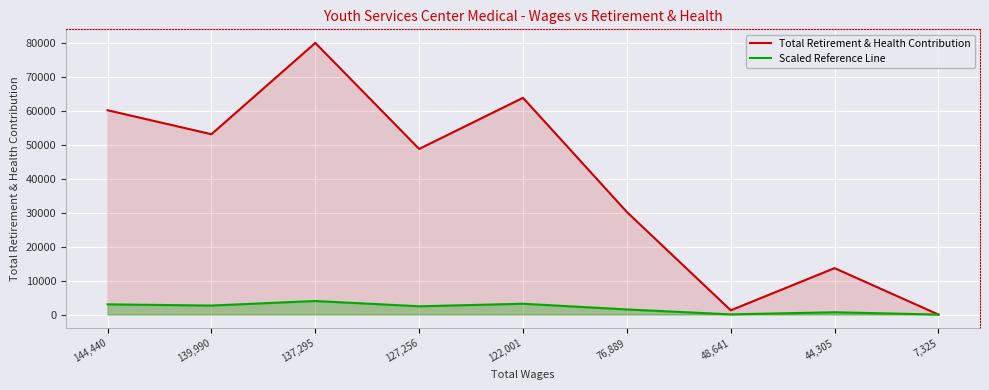

Where is the first local maximum for Total Retirement & Health Contribution?

137,295